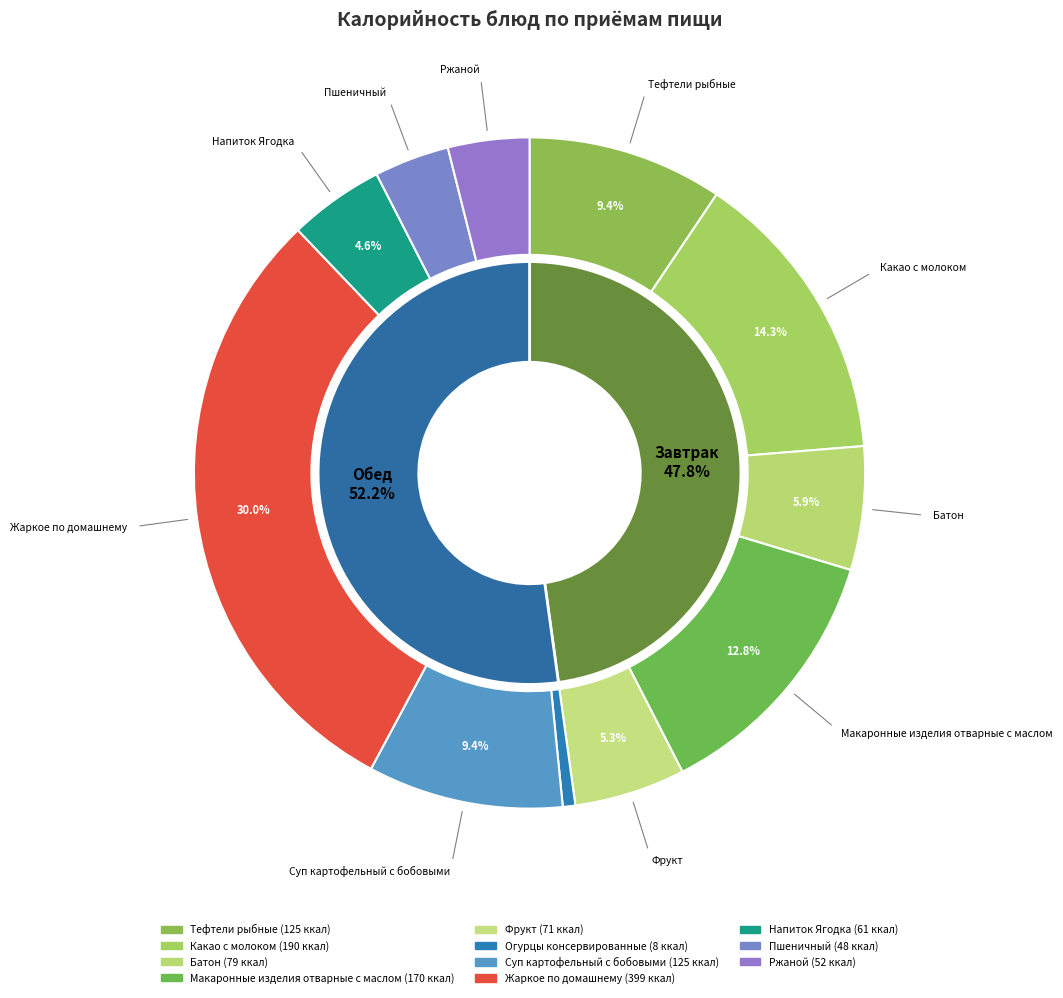

To the nearest percent, what portion does Пшеничный represent?

4%